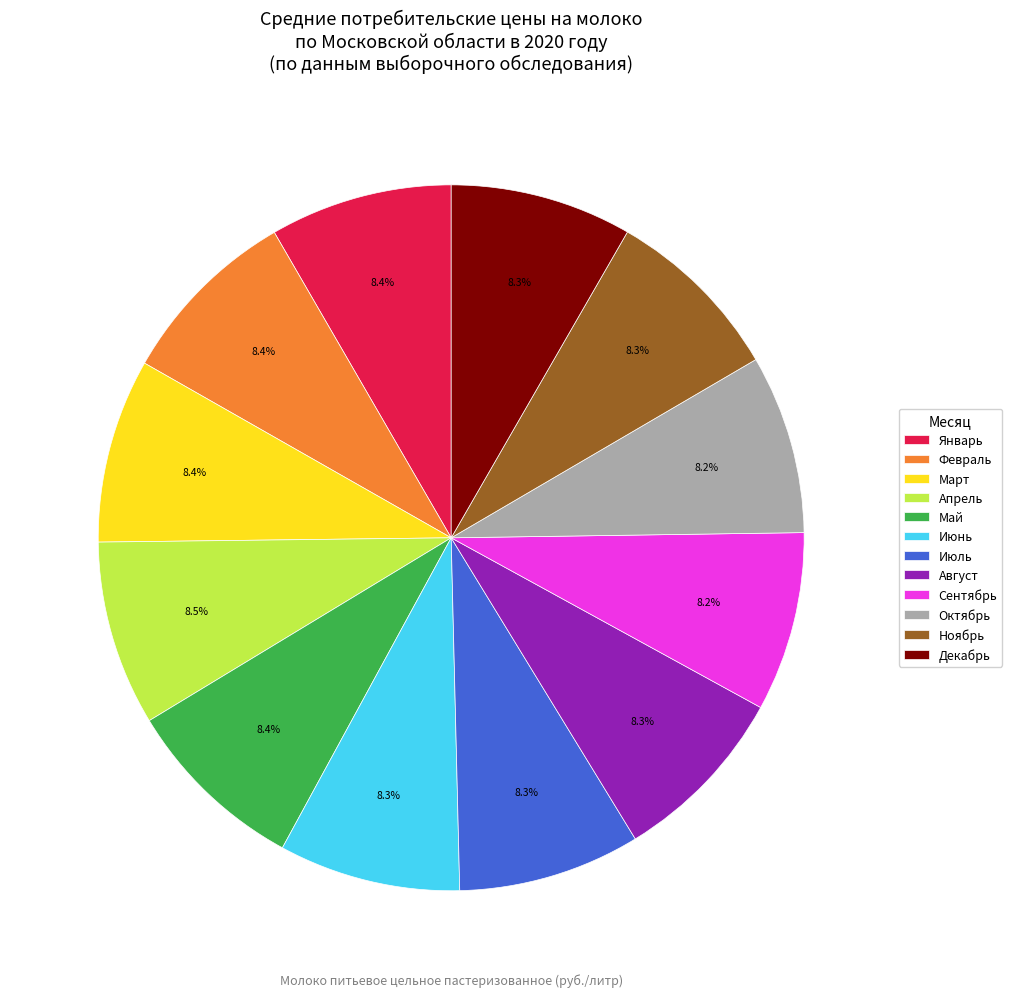

Is there any slice that represents more than half of the pie?

No